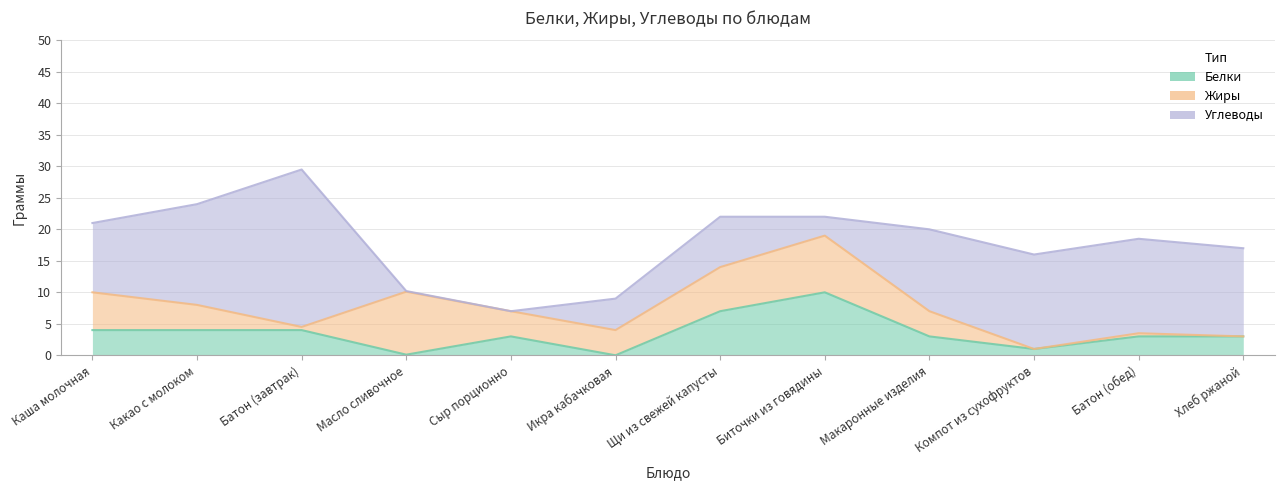

What are all the series names shown in the legend?

Белки, Жиры, Углеводы